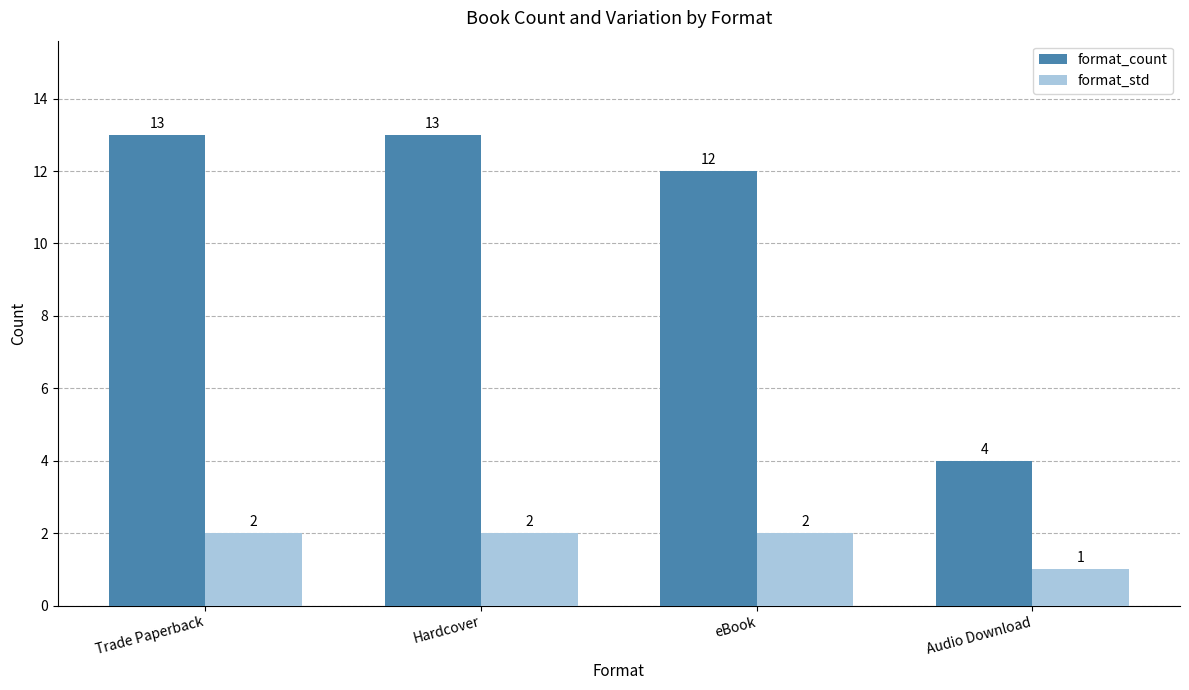

What is the highest value of the format_count series?

13